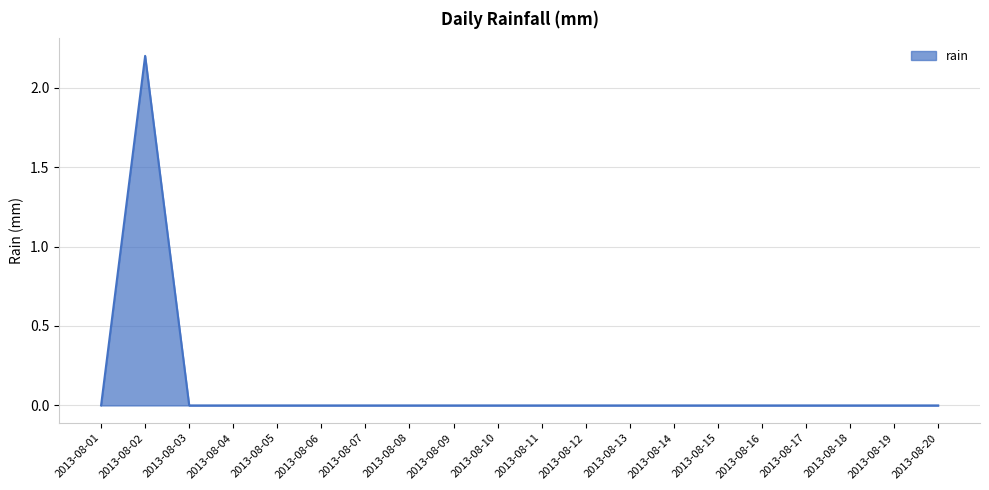

The chart shows a value of 0.0 at 2013-08-16. True or false?

True